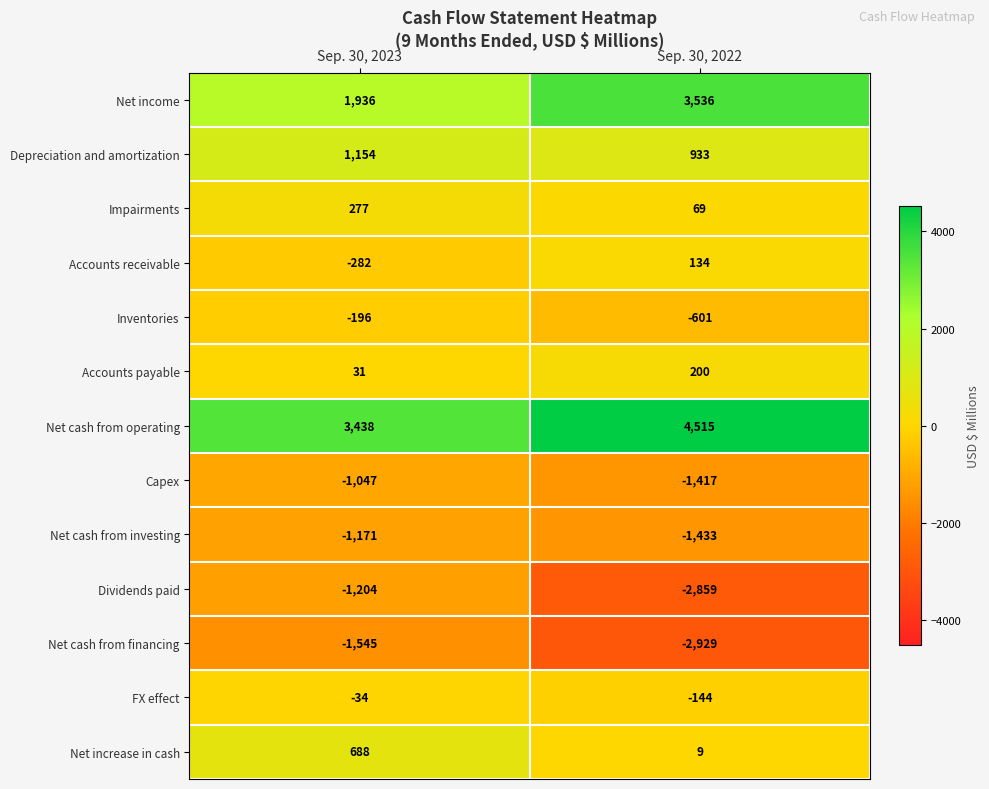

Is it true that Impairments equals 478 at Sep. 30, 2023?

False